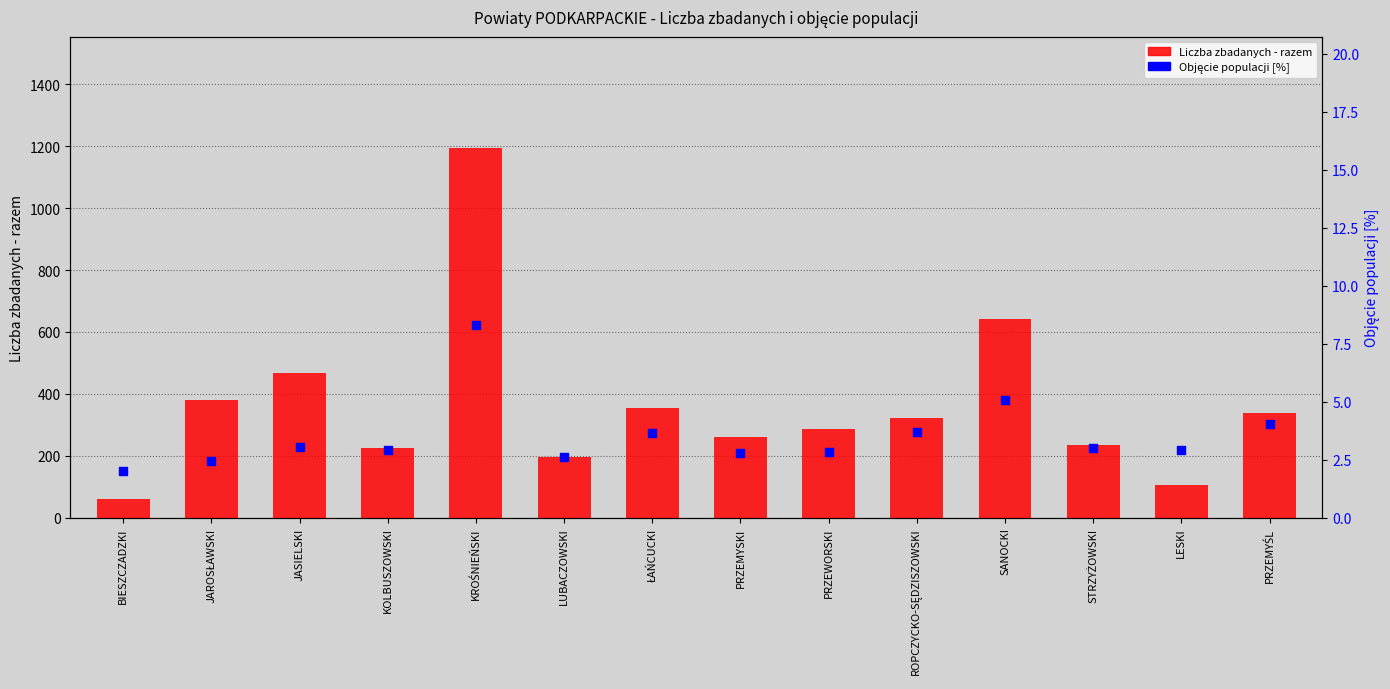

Which series contains the highest Y value?

Liczba zbadanych - razem